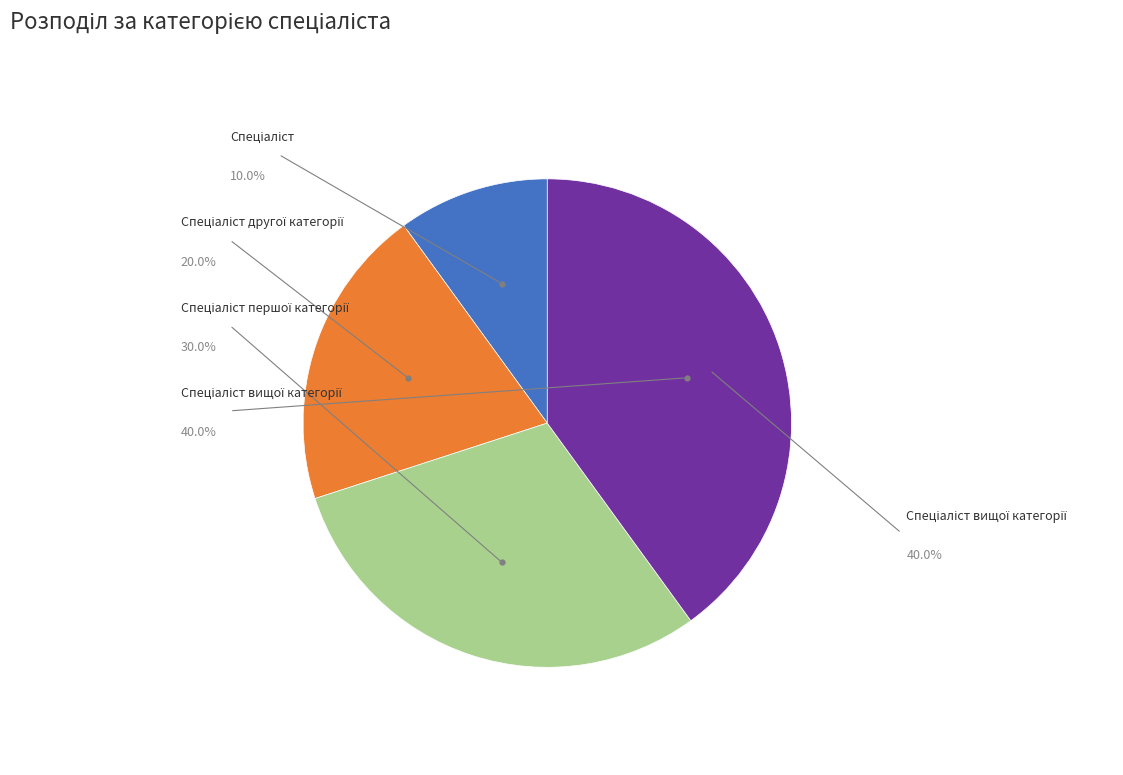

Is there a majority slice in this chart?

No